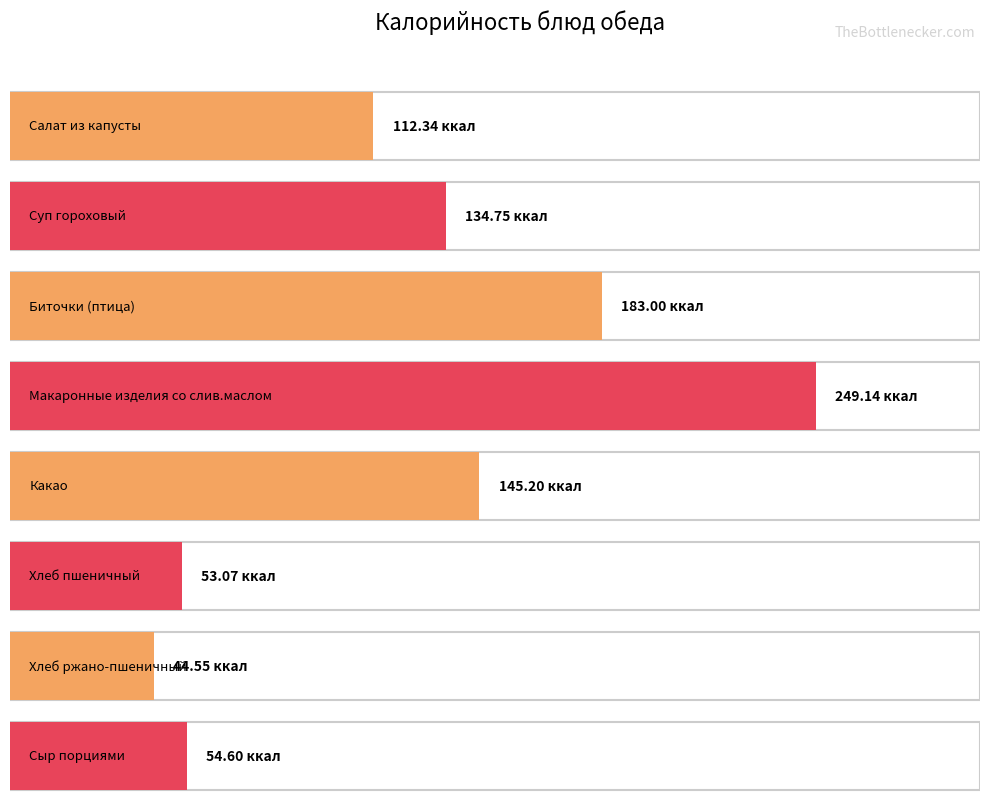

List the labels in order of value, smallest first.

Хлеб ржано-пшеничный, Хлеб пшеничный, Сыр порциями, Салат из капусты, Суп гороховый, Какао, Биточки (птица), Макаронные изделия со слив.маслом